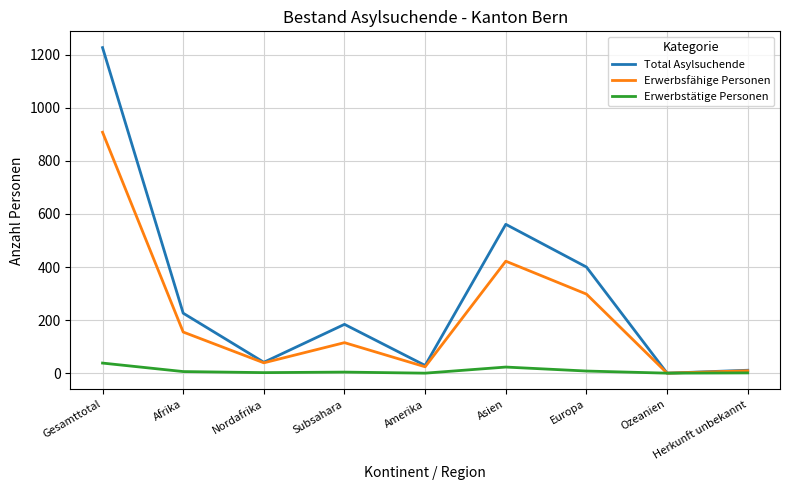

Which series changed the most between Gesamttotal and Amerika?

Total Asylsuchende